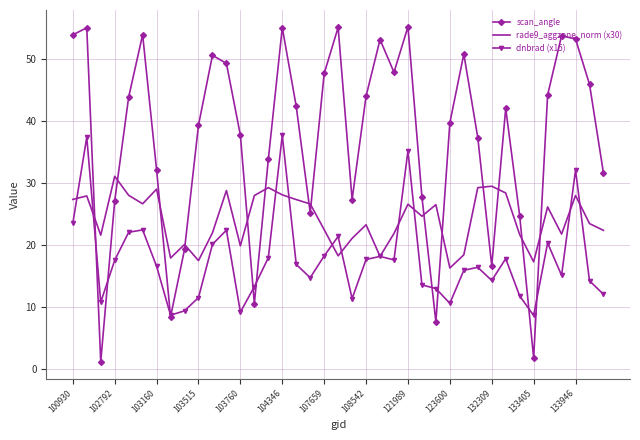

Which series has the widest spread of values?

scan_angle